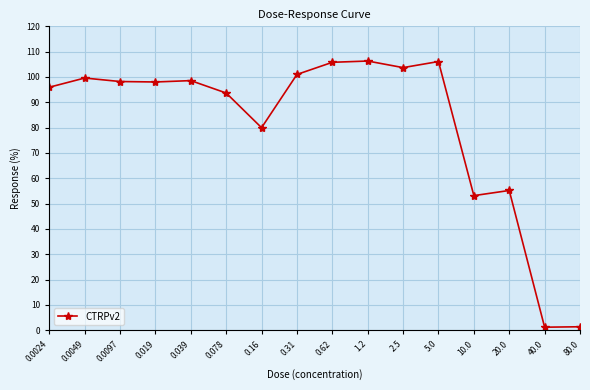

What is the change in value from 0.0097 to 5.0?

+7.9